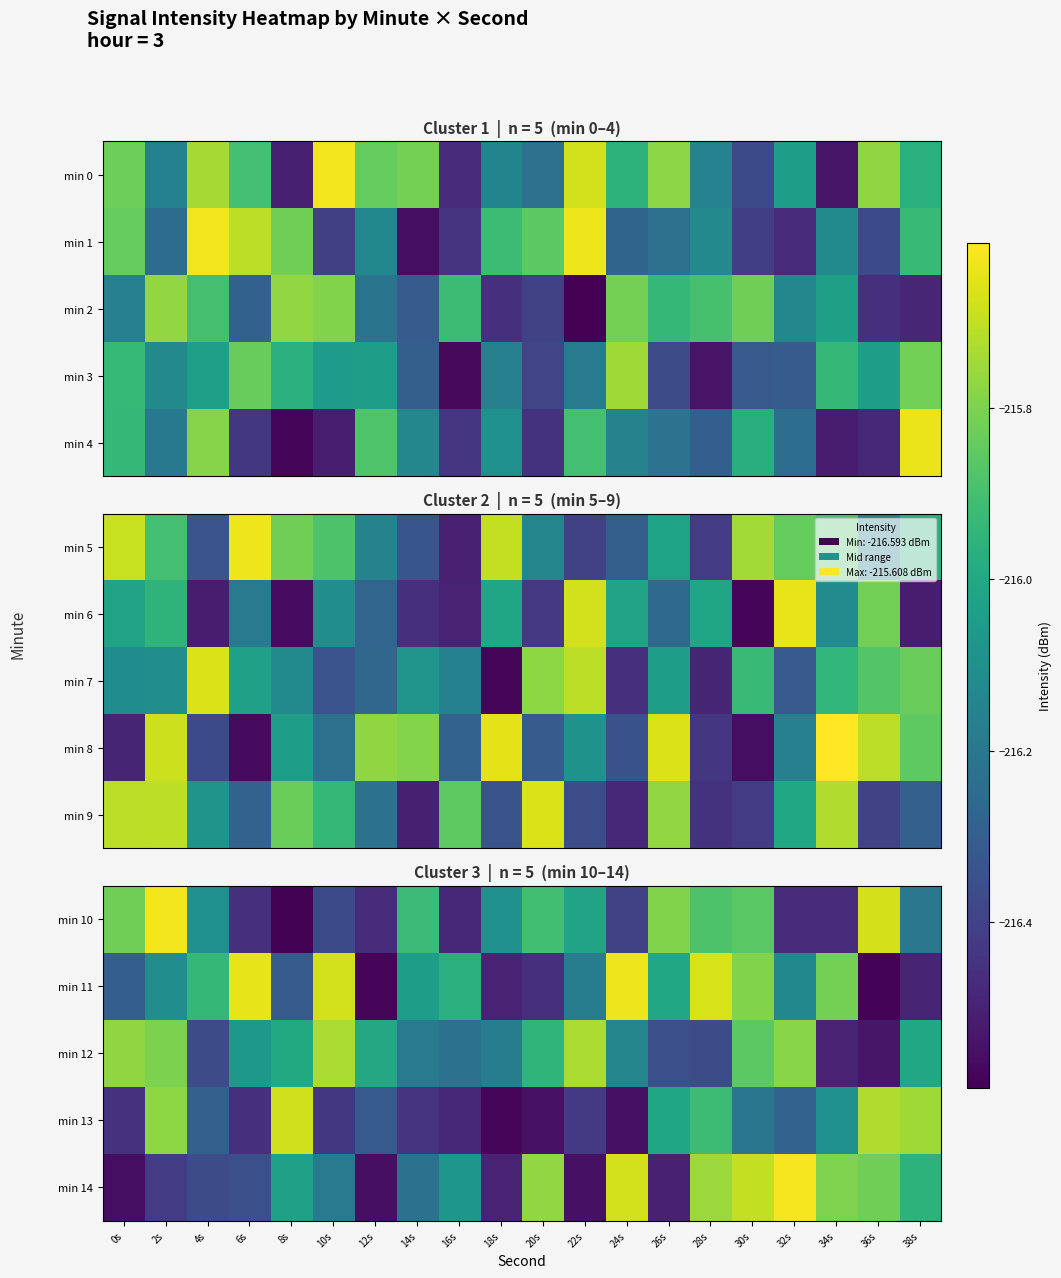

What is the approximate value of min 14 at 28s?

-215.8